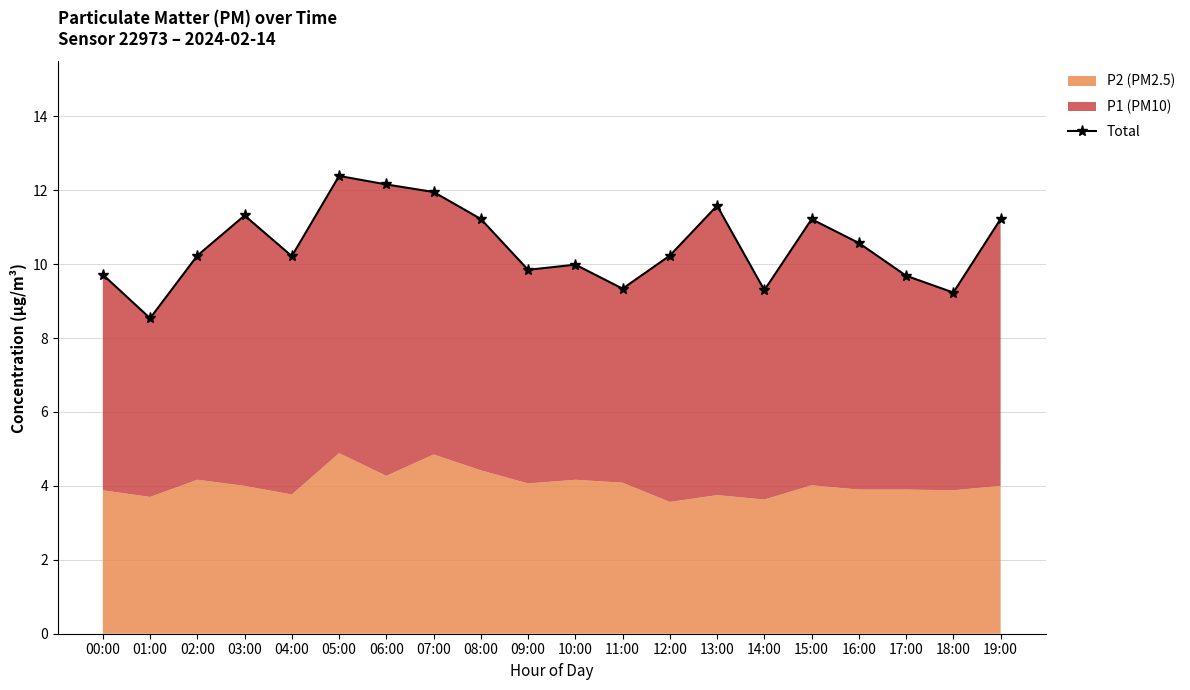

At which label is the value closest to 10?

10:00